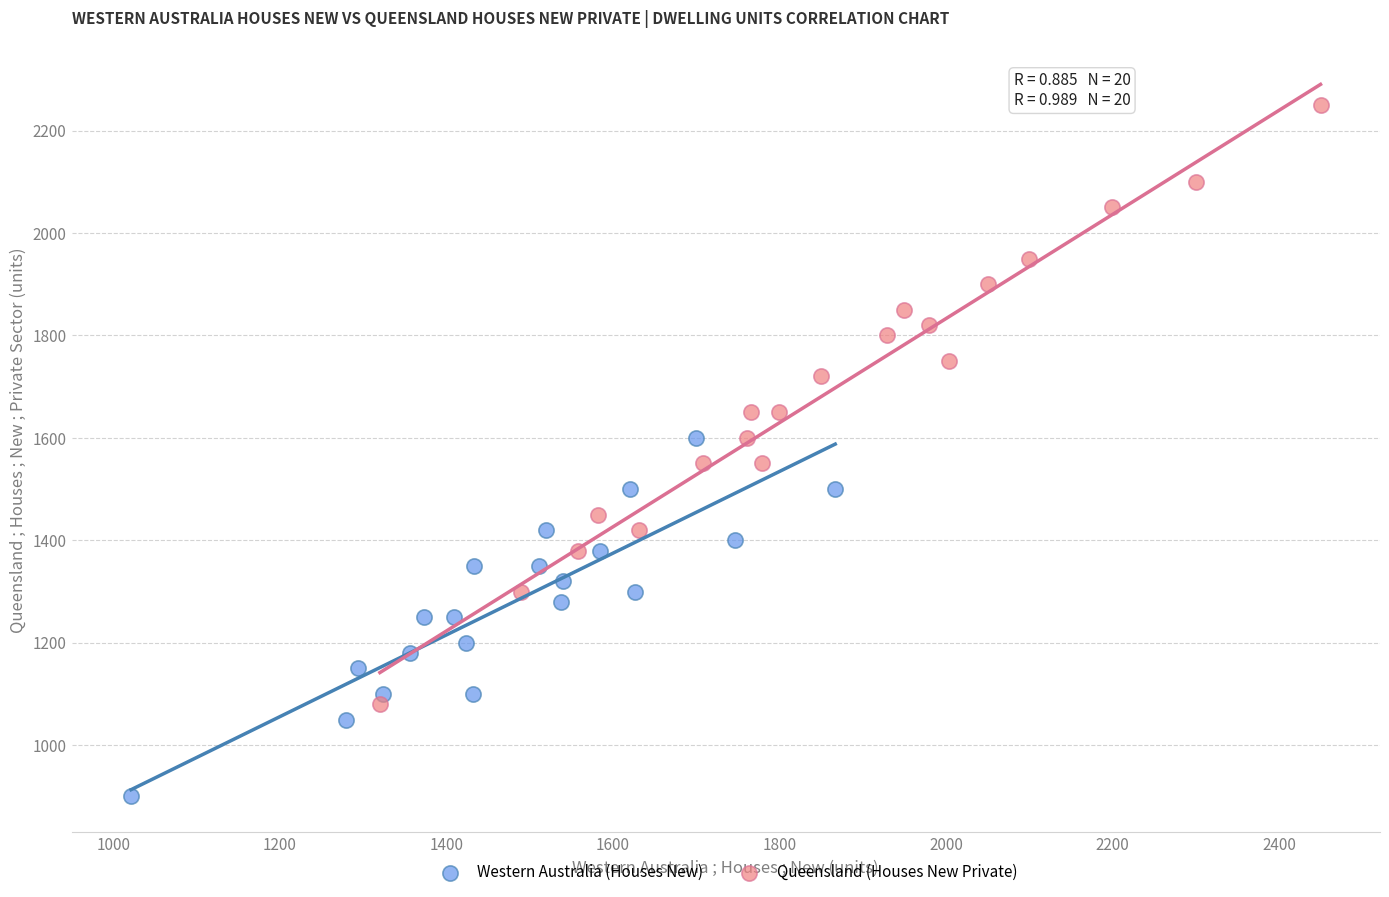

What are all the series names shown in the legend?

Western Australia (Houses New), Queensland (Houses New Private)